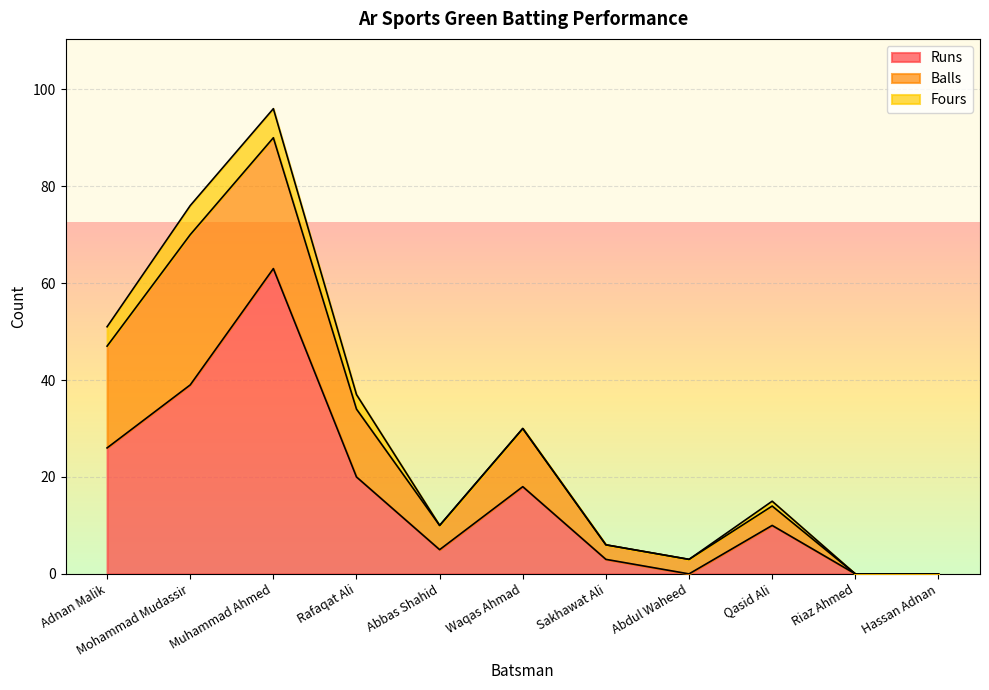

Which series has the widest spread of values?

Runs